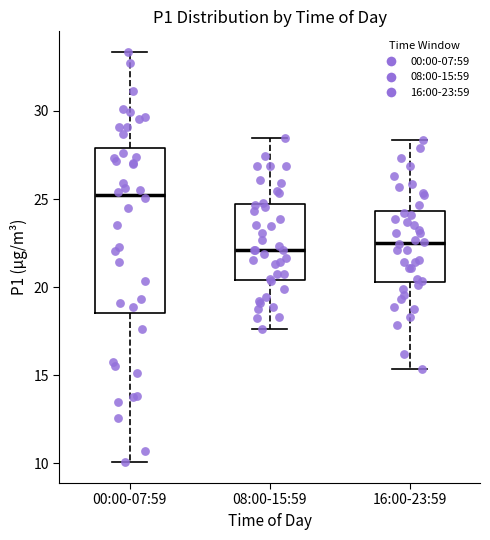

Comparing the boxes themselves (not the whiskers), which one is the tallest?

00:00-07:59